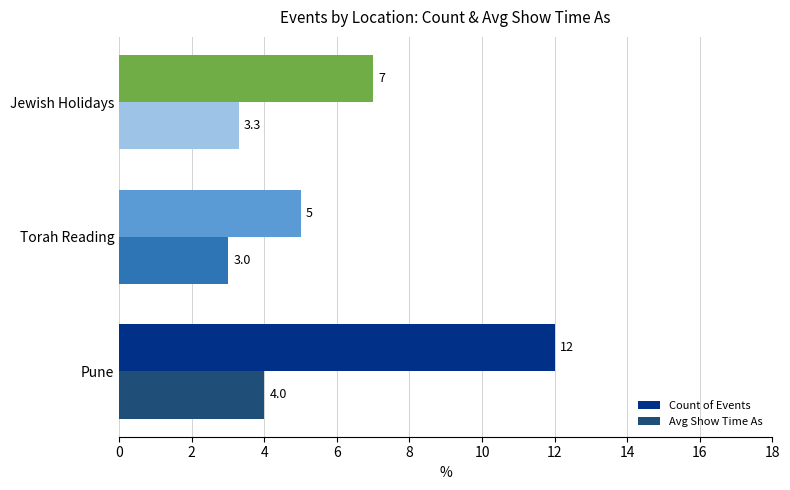

What is the highest value of the Avg Show Time As series?

4.0